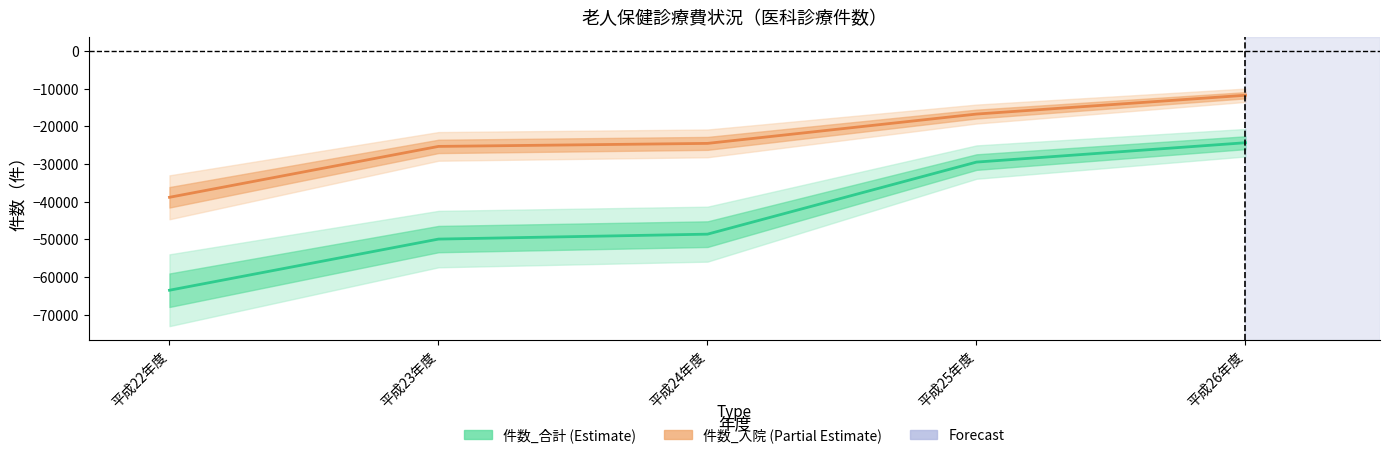

True or false: 件数_入院 (Partial Estimate) has more than 1 interior local peaks.

False